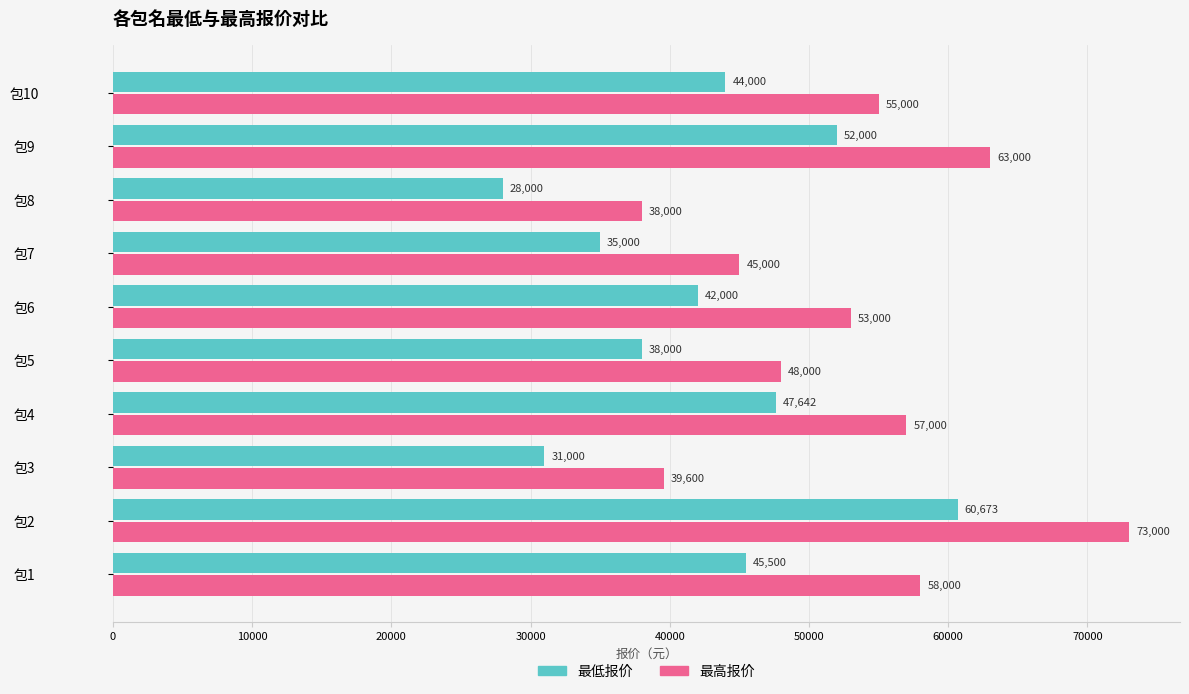

What is the average value of the 最高报价 series?

52960